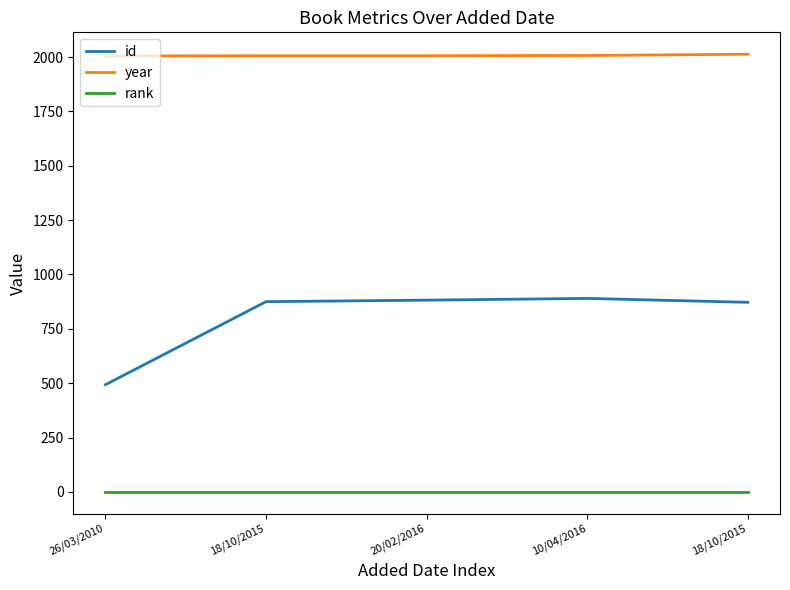

Rank the series at 18/10/2015 from highest to lowest value.

year, id, rank